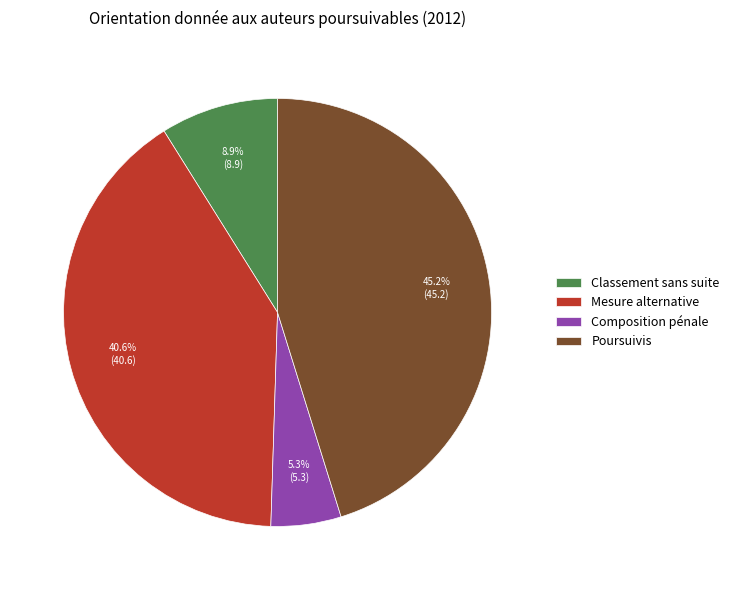

What percentage is NOT represented by Composition pénale?

94.7%